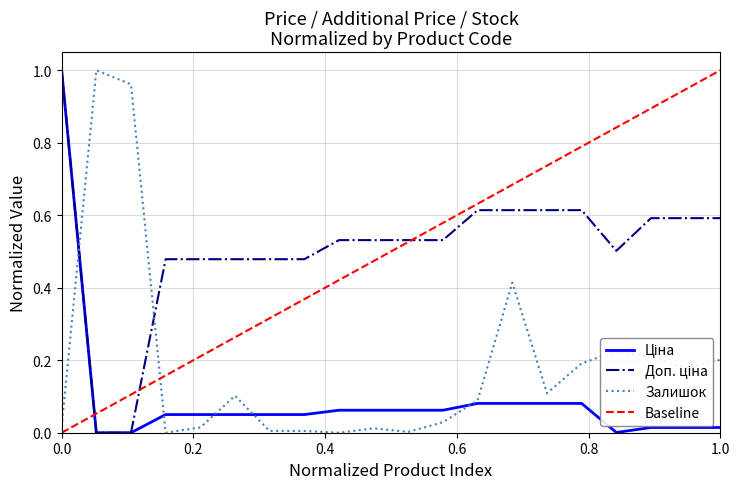

Reading right to left, transcribe all the data shown in this chart.

Ціна: 0.0	0.0	0.0	0.0	0.1	0.1	0.1	0.1	0.1	0.1	0.1	0.1	0.1	0.1	0.1	0.1	0.1	0.0	0.0	1.0
Доп. ціна: 0.6	0.6	0.6	0.5	0.6	0.6	0.6	0.6	0.5	0.5	0.5	0.5	0.5	0.5	0.5	0.5	0.5	0.0	0.0	1.0
Залишок: 0.2	0.2	0.2	0.2	0.2	0.1	0.4	0.1	0.0	0.0	0.0	0.0	0.0	0.0	0.1	0.0	0.0	1.0	1.0	0.0